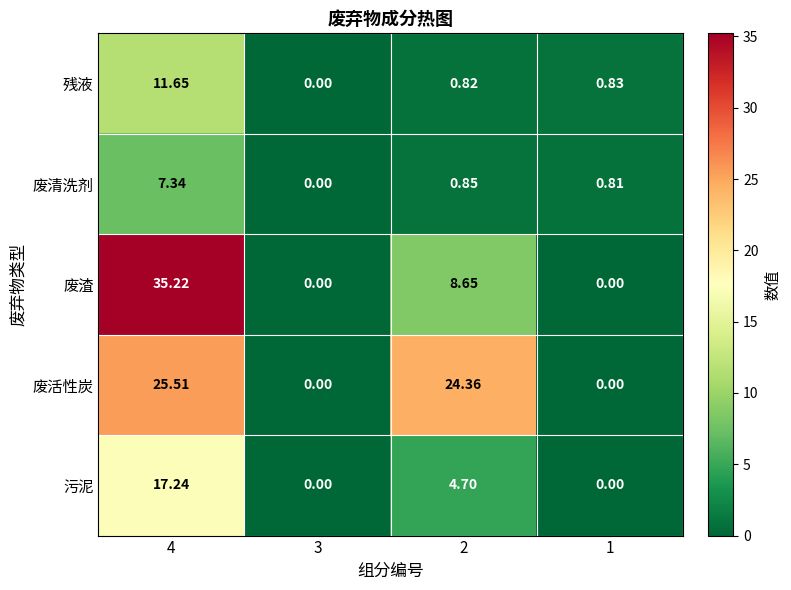

Rank the series by their maximum value, from highest to lowest.

废渣, 废活性炭, 污泥, 残液, 废清洗剂